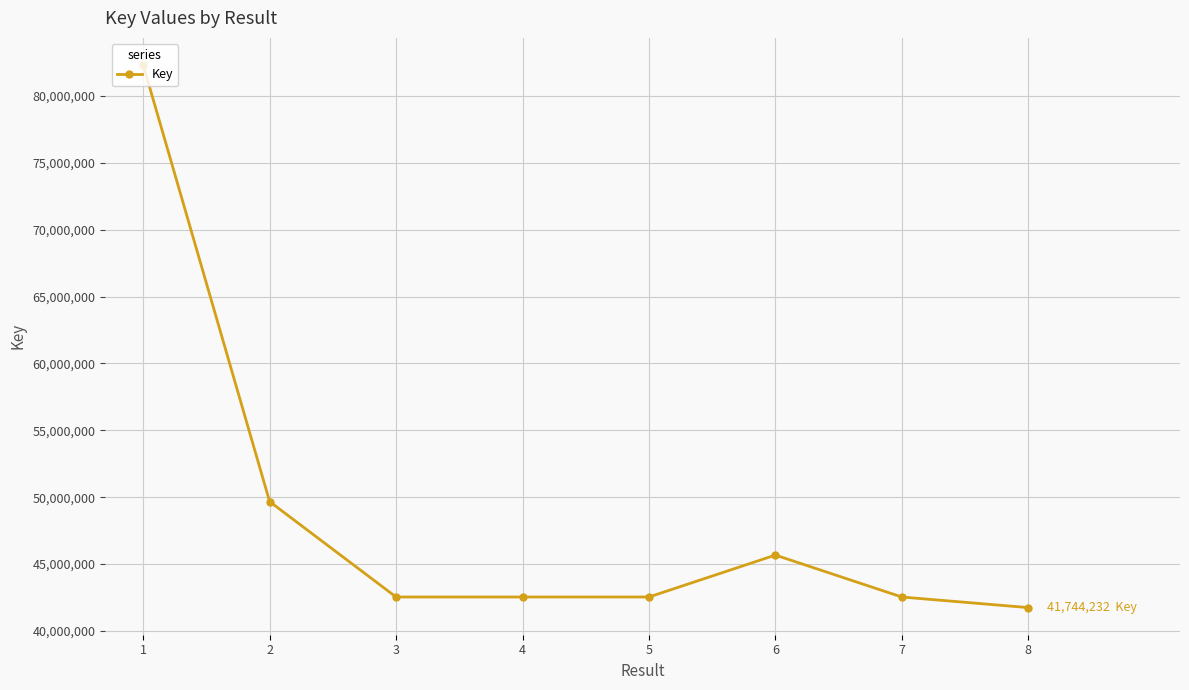

Which label corresponds to the largest value in the chart?

1